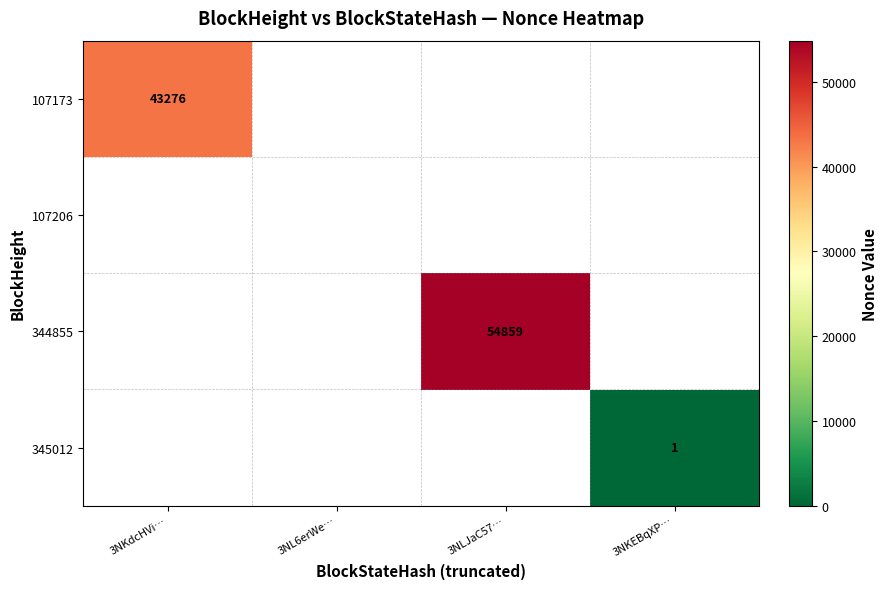

Between 3NKdcHVi… and 3NLJaC57…, which is larger?

3NLJaC57…